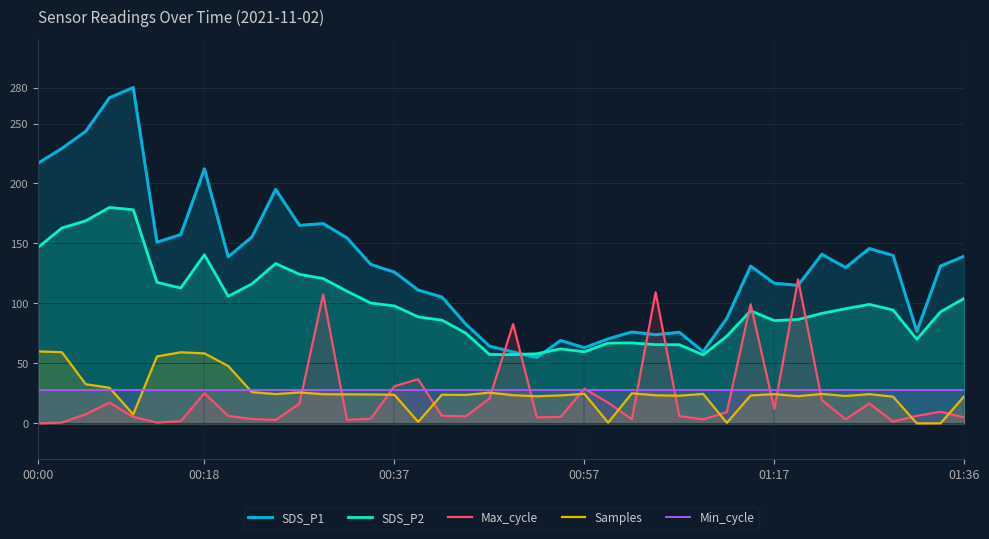

List the series in order of their peak value, highest first.

SDS_P1, SDS_P2, Max_cycle, Samples, Min_cycle